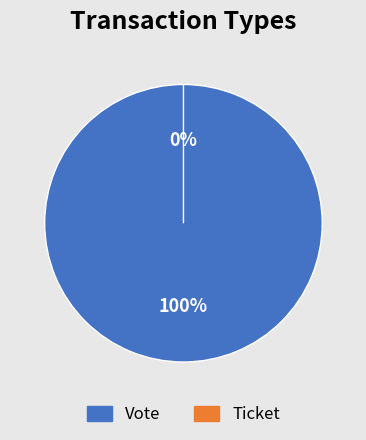

Count the number of slices in the pie.

2